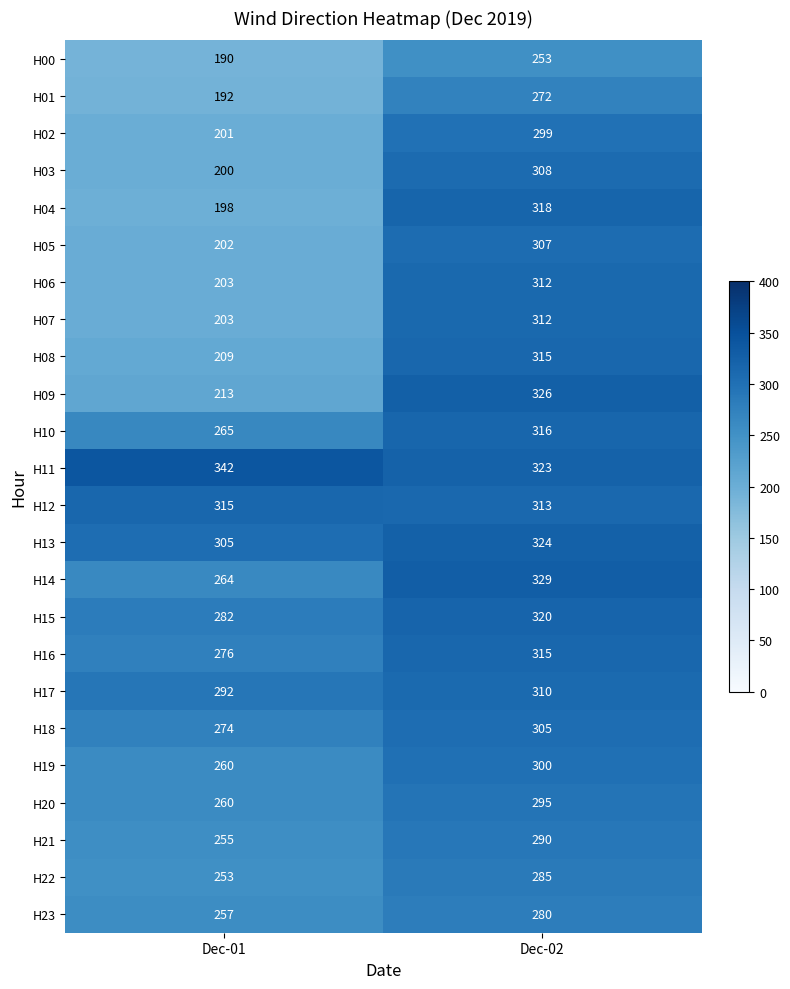

Rank the categories by H11 value from highest to lowest.

Dec-01, Dec-02